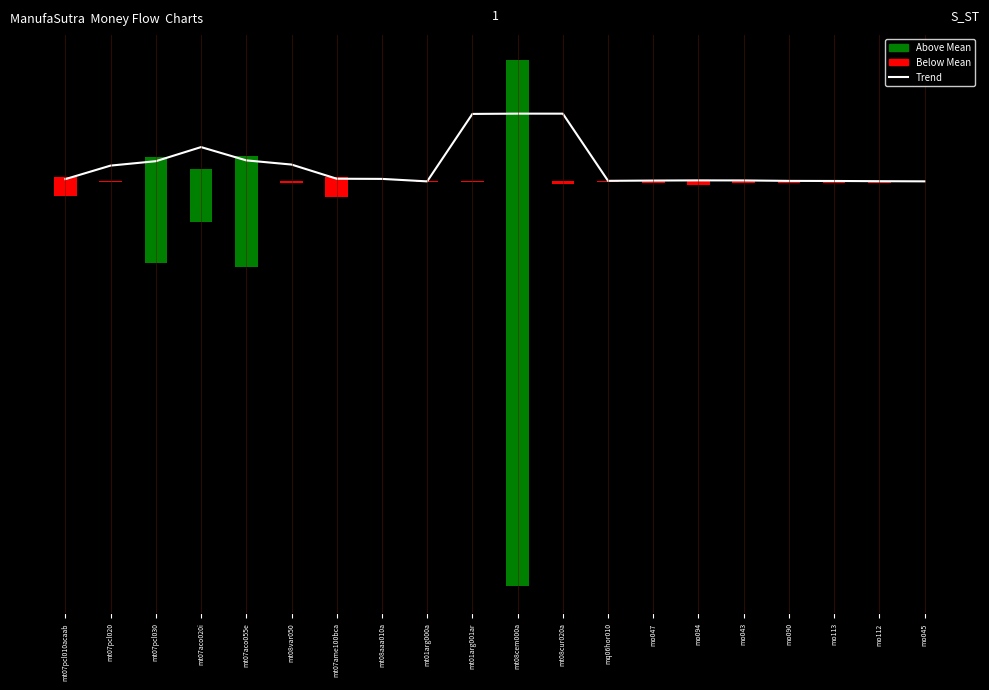

What is the value of the 14th bar from the left?

0.7